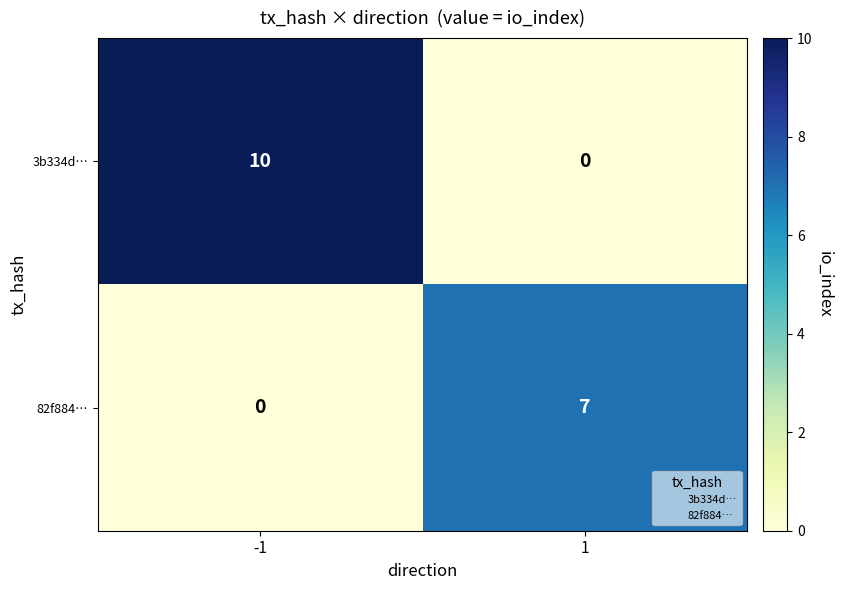

What is the greatest value displayed?

10